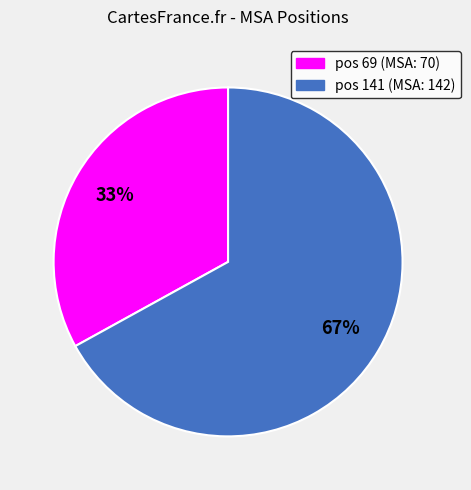

Is there any slice that represents more than half of the pie?

Yes